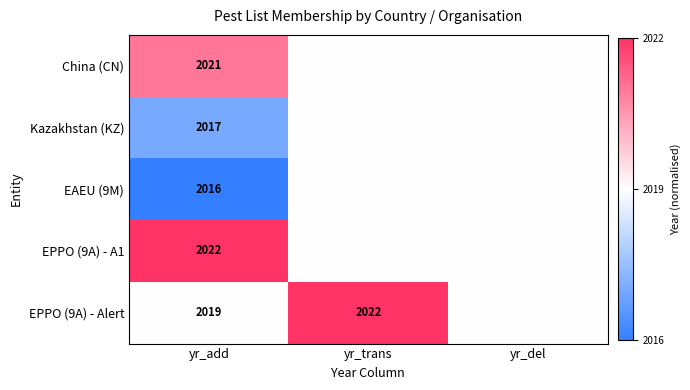

Is it true that China (CN) equals 2021 at yr_add?

True